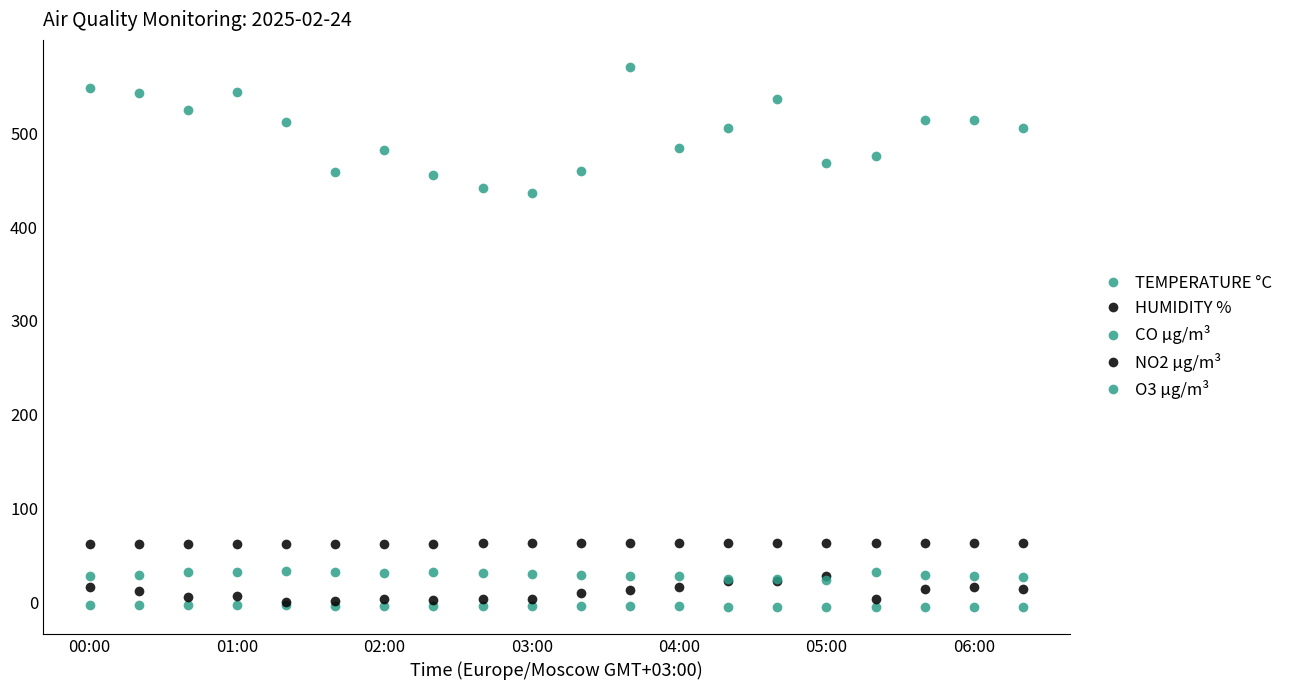

Is this an area chart (filled region under the line)?

No